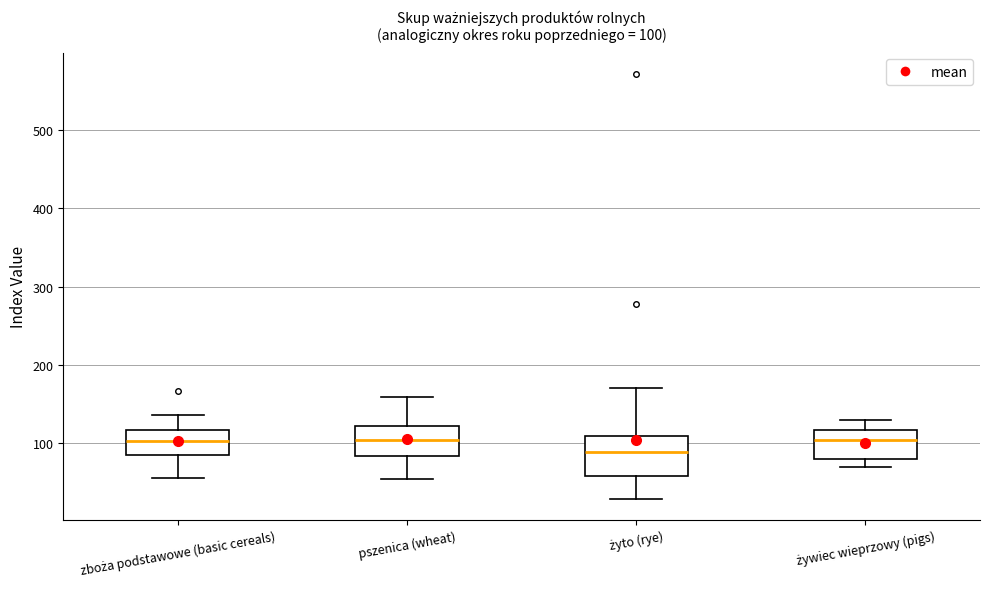

Which box is the tallest, from its lower edge to its upper edge?

żyto (rye)